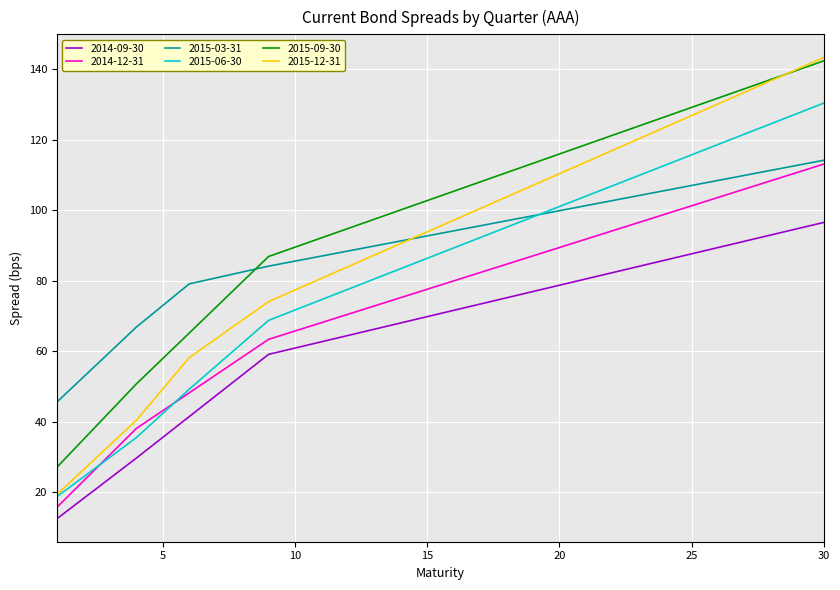

What is the lowest value of the 2014-09-30 series?

12.5